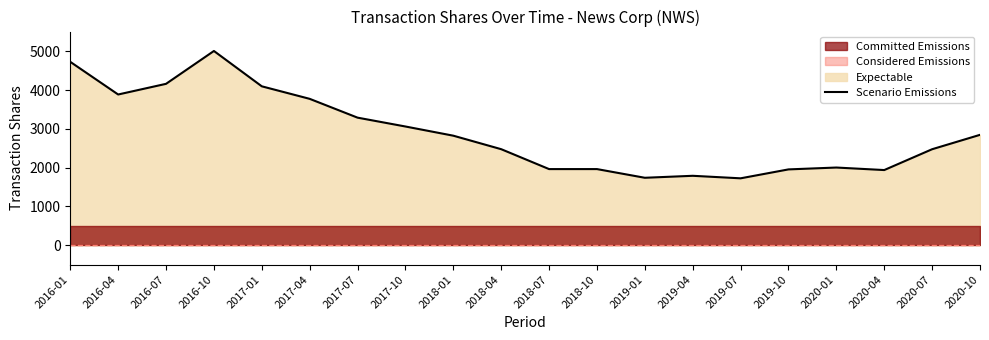

Where is the data nearest to the value 3367?

2017-07